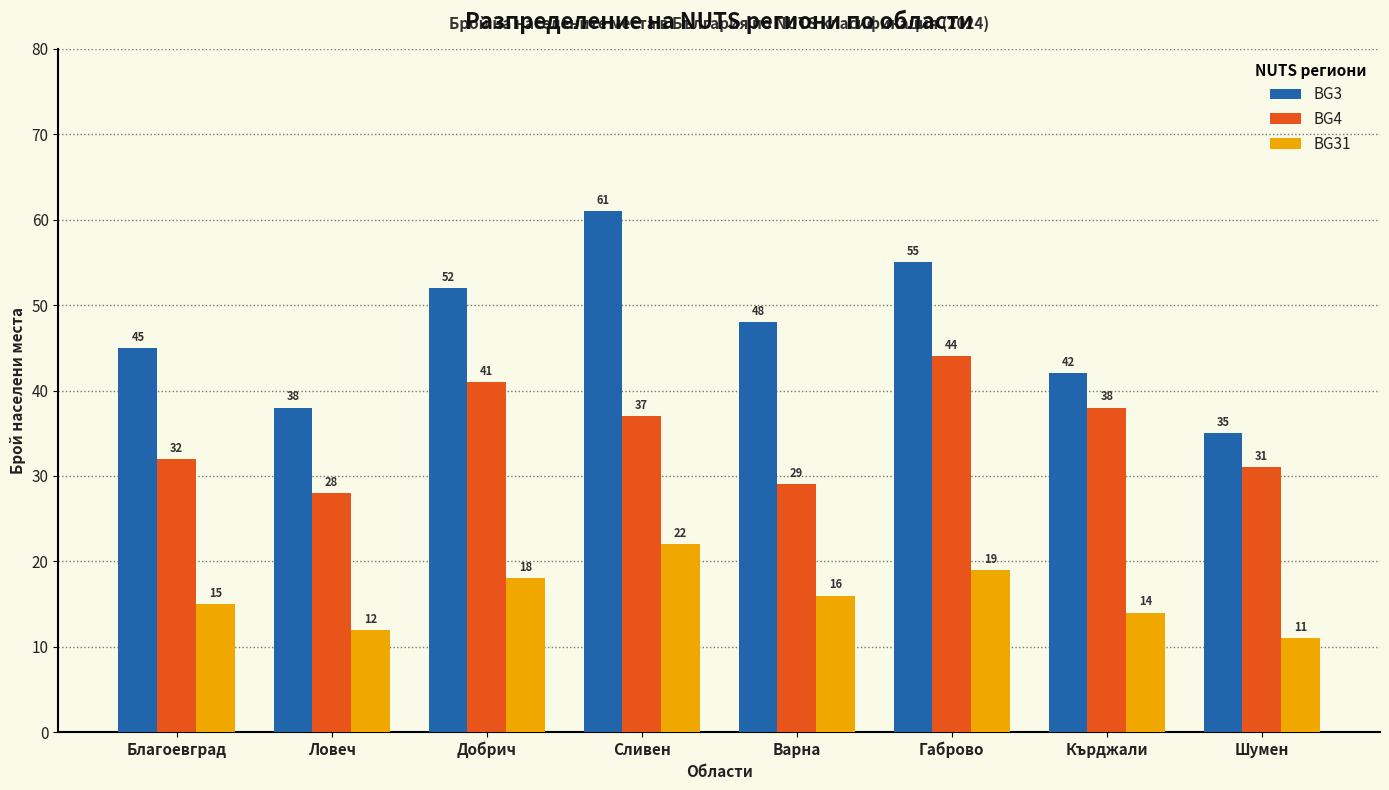

Rank the series by their maximum value, from highest to lowest.

BG3, BG4, BG31